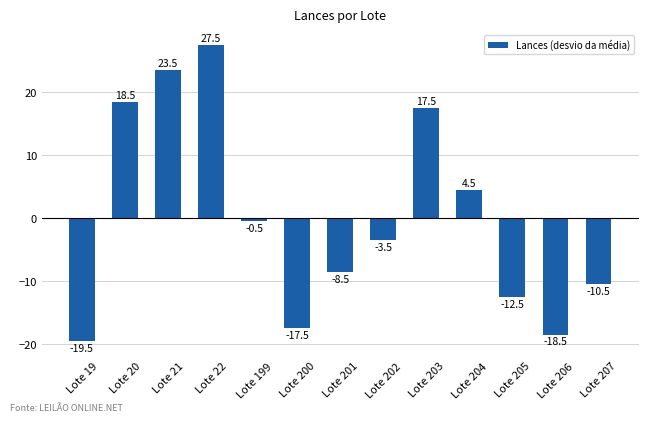

At which category does the chart reach its peak across all series?

Lote 22